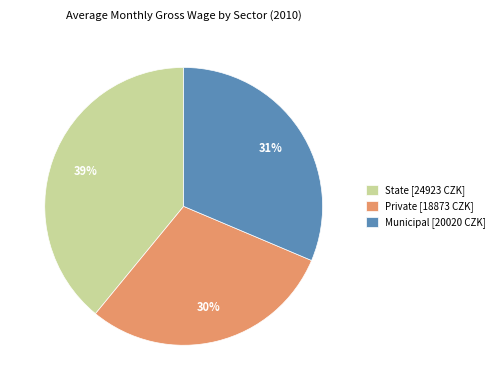

Is Municipal the majority of the pie?

No